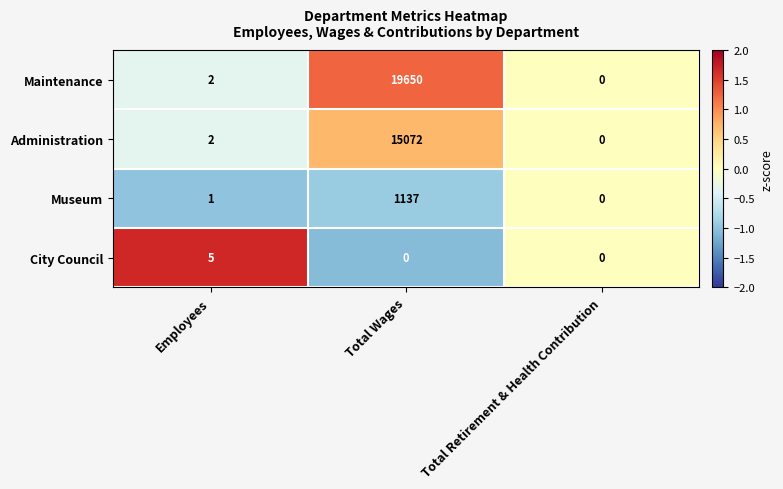

Which category has the highest value across all series?

Total Wages